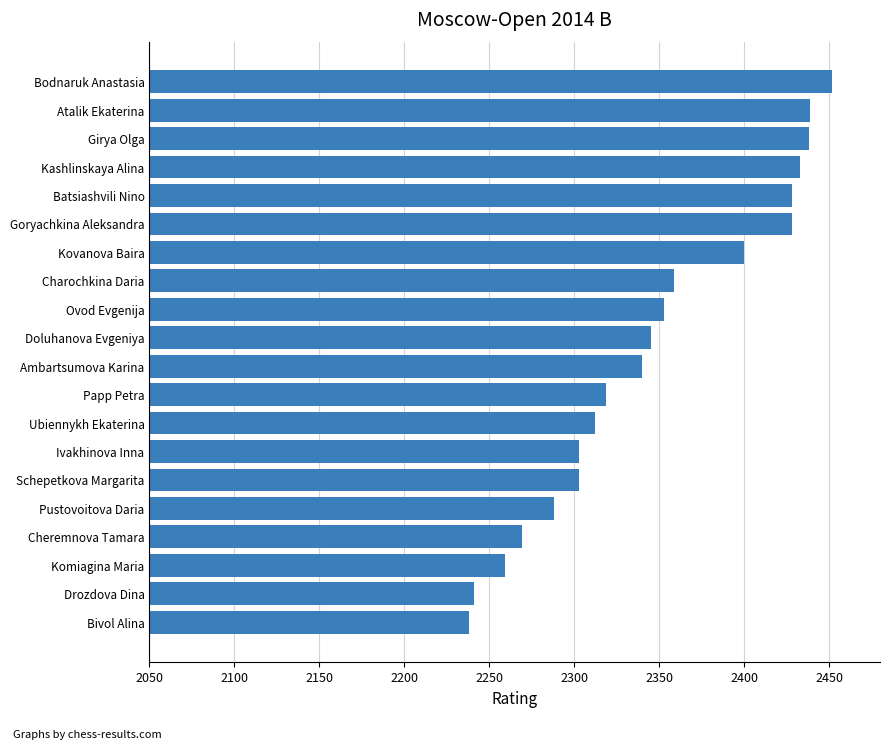

Which category has the highest value across all series?

Bodnaruk Anastasia